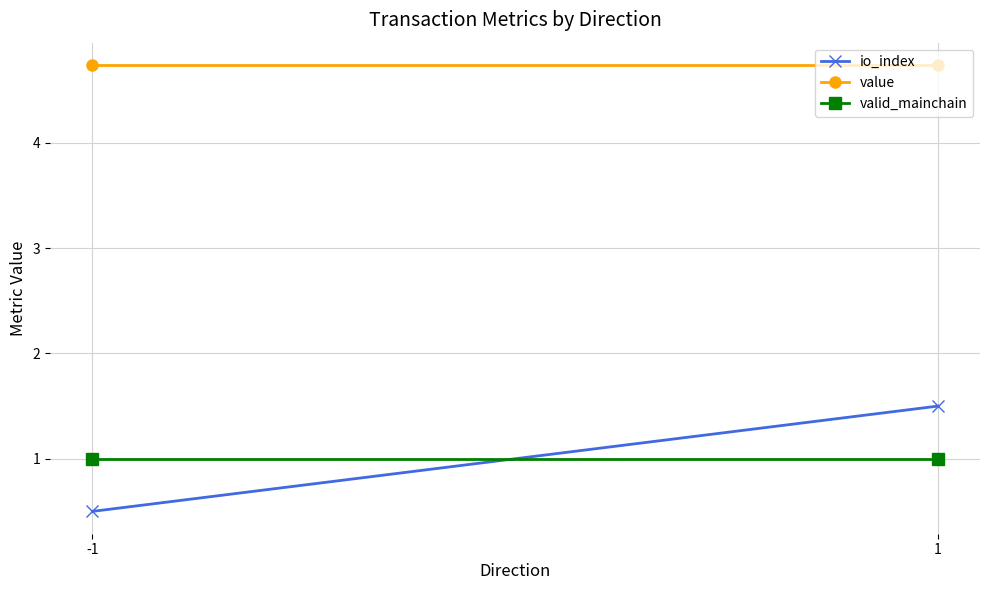

Which series changed the most between -1 and 1?

io_index